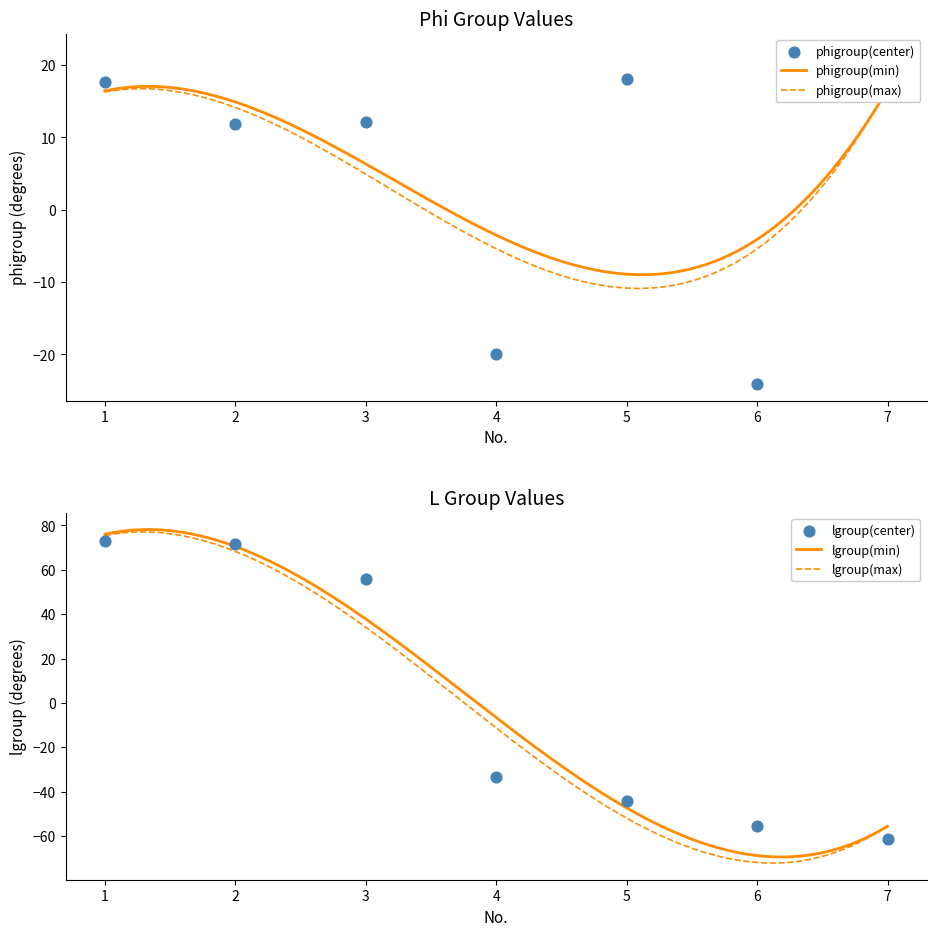

What are all the series names shown in the legend?

phigroup(center), phigroup(min), phigroup(max), lgroup(center), lgroup(min), lgroup(max)